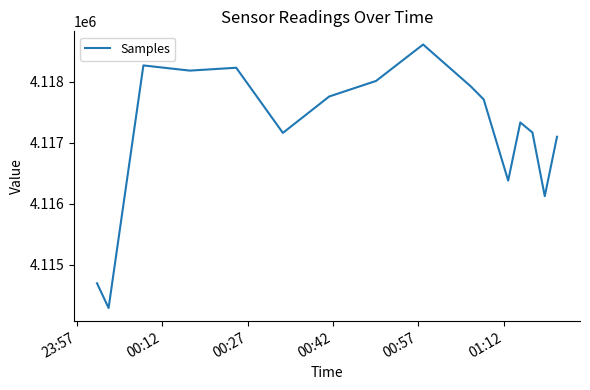

What is the greatest value displayed?

4118608